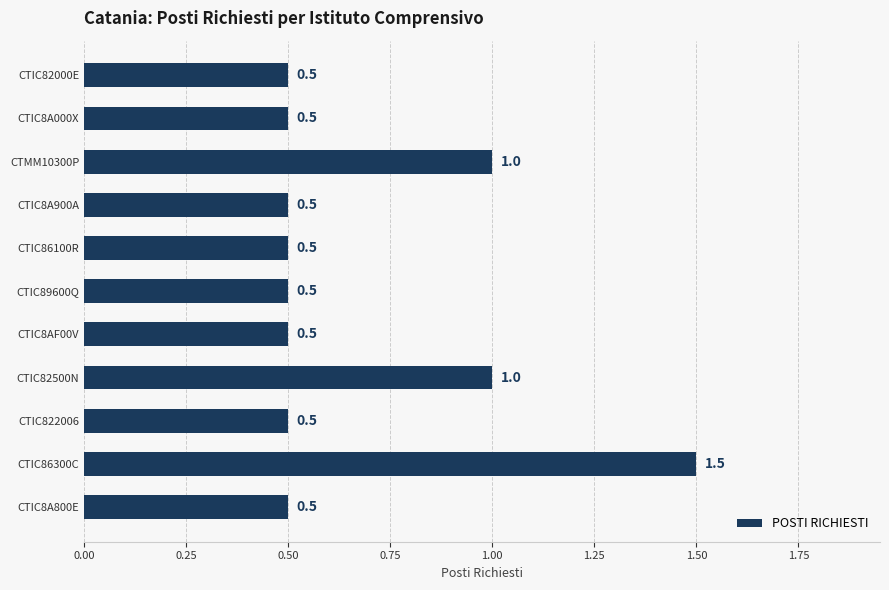

Which label corresponds to the largest value in the chart?

CTIC86300C